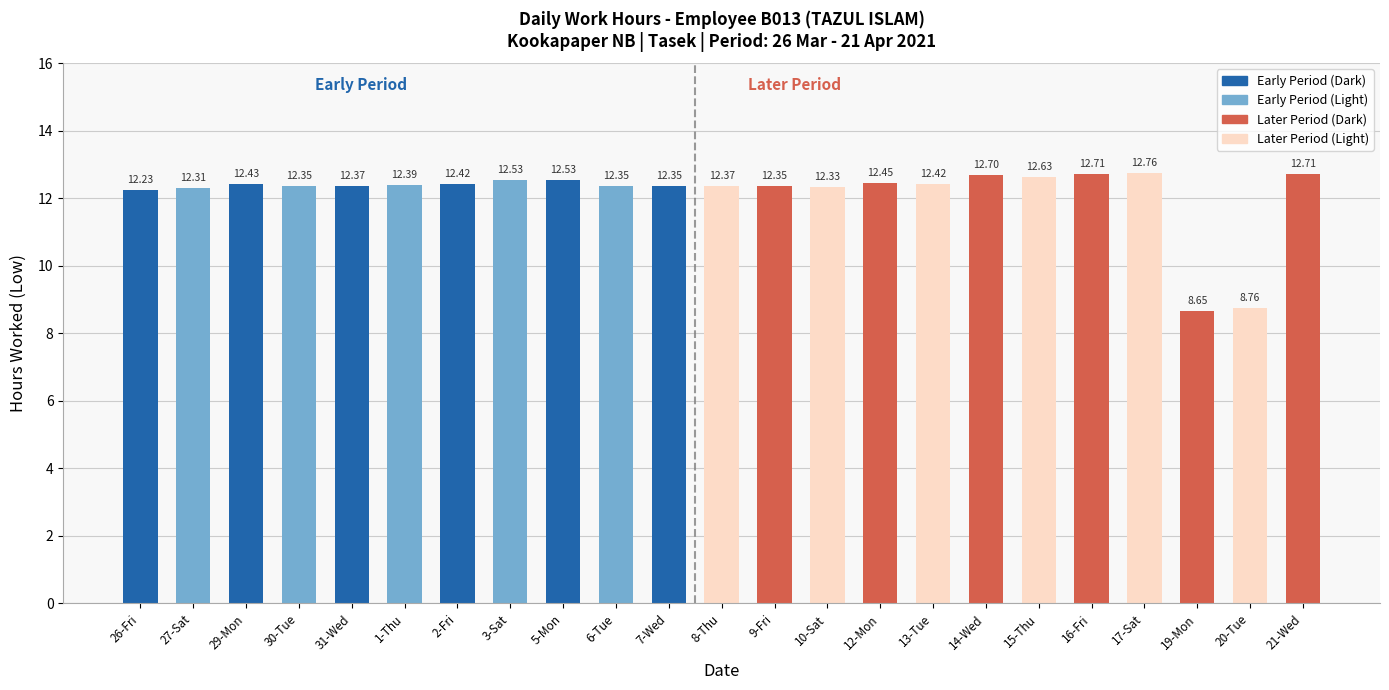

What is the sum of the values at 21-Wed and 16-Fri?

25.4